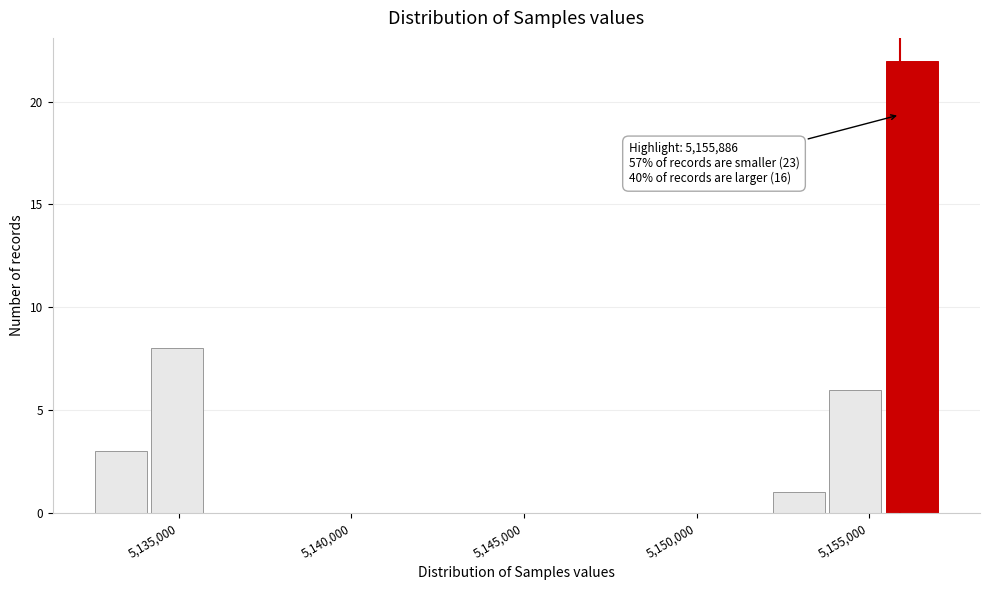

Around what value on the x-axis is the tallest bar? Give the approximate position of its centre, as read against the axis.

5156000